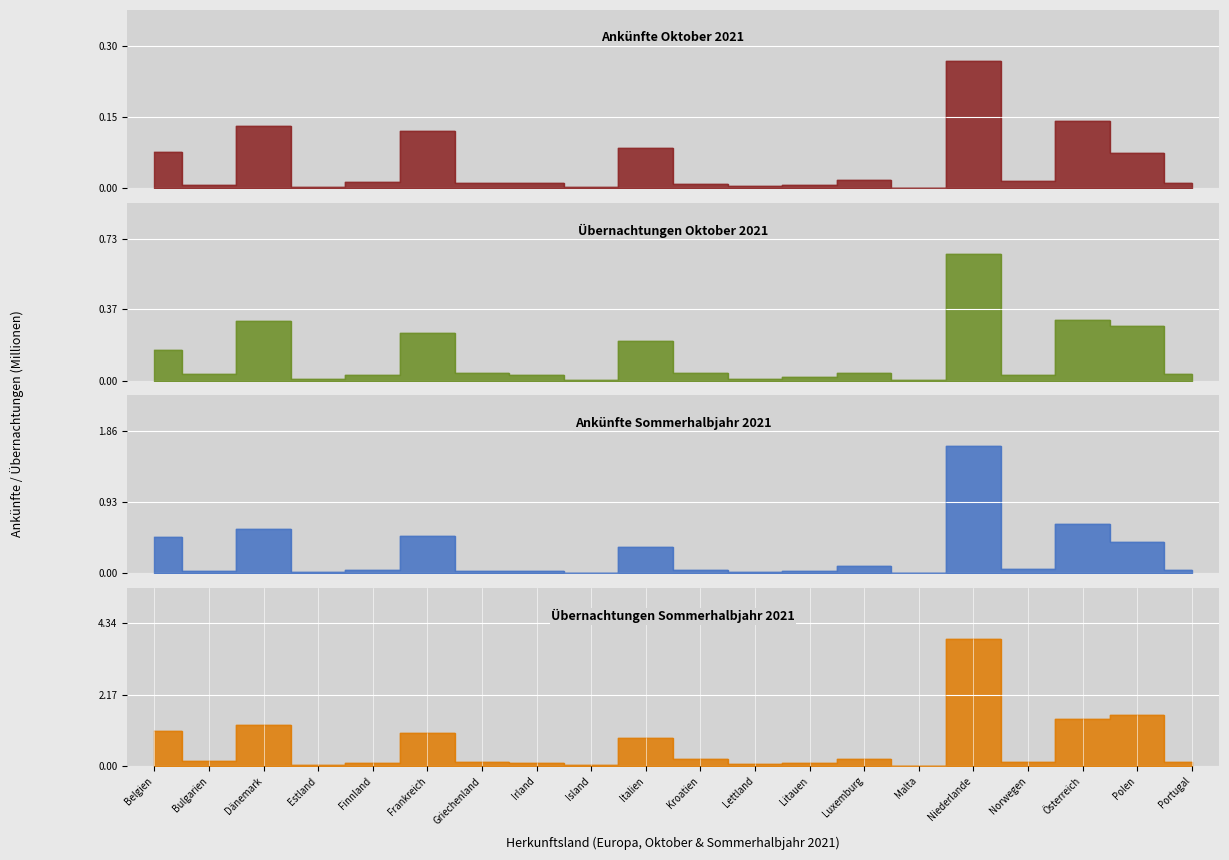

Read the Ankünfte Oktober 2021 value at Belgien.

0.1